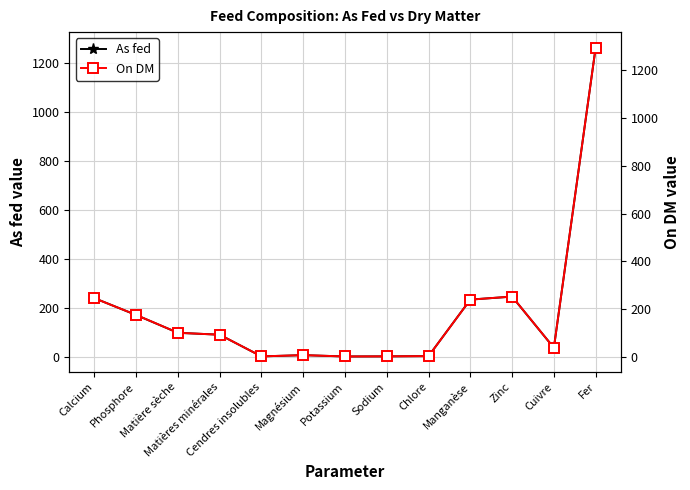

What is the value of the On DM point at the 10th from the left?

239.0